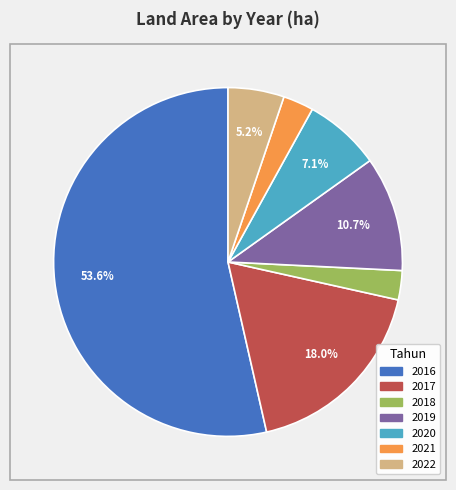

Is it true that 2016 is 54% of the pie?

True